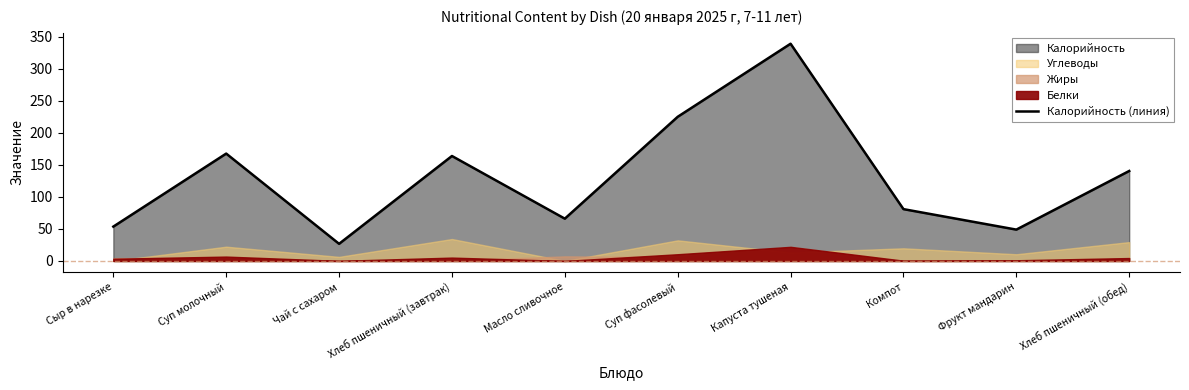

What is the minimum value shown in the chart?

26.8